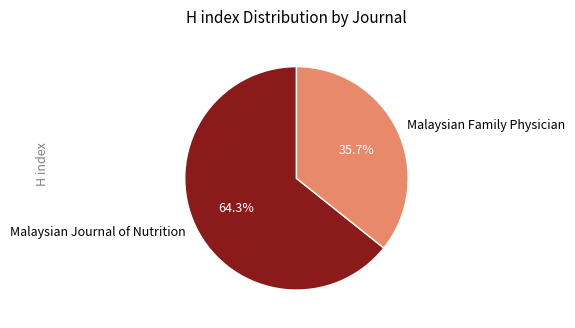

What percentage is the Malaysian Journal of Nutrition slice, to the nearest percent?

64%